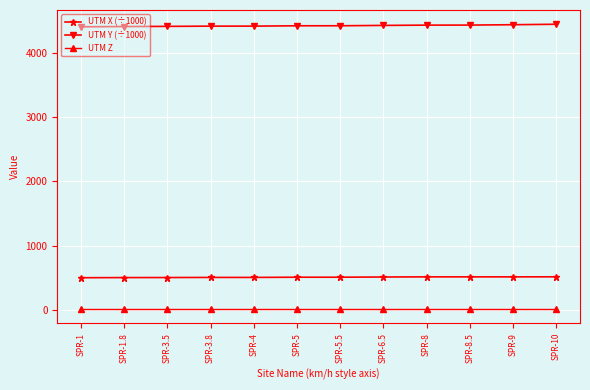

At how many categories does at least one series exceed 3964?

12